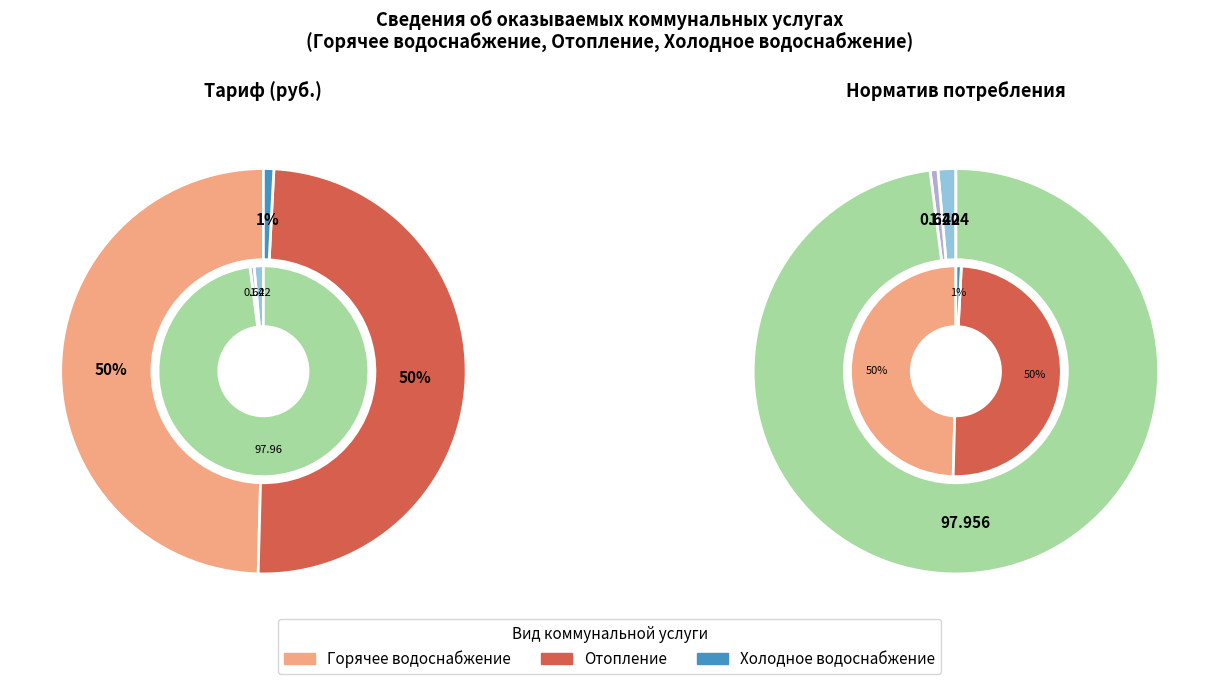

How many slices are in this pie chart?

3